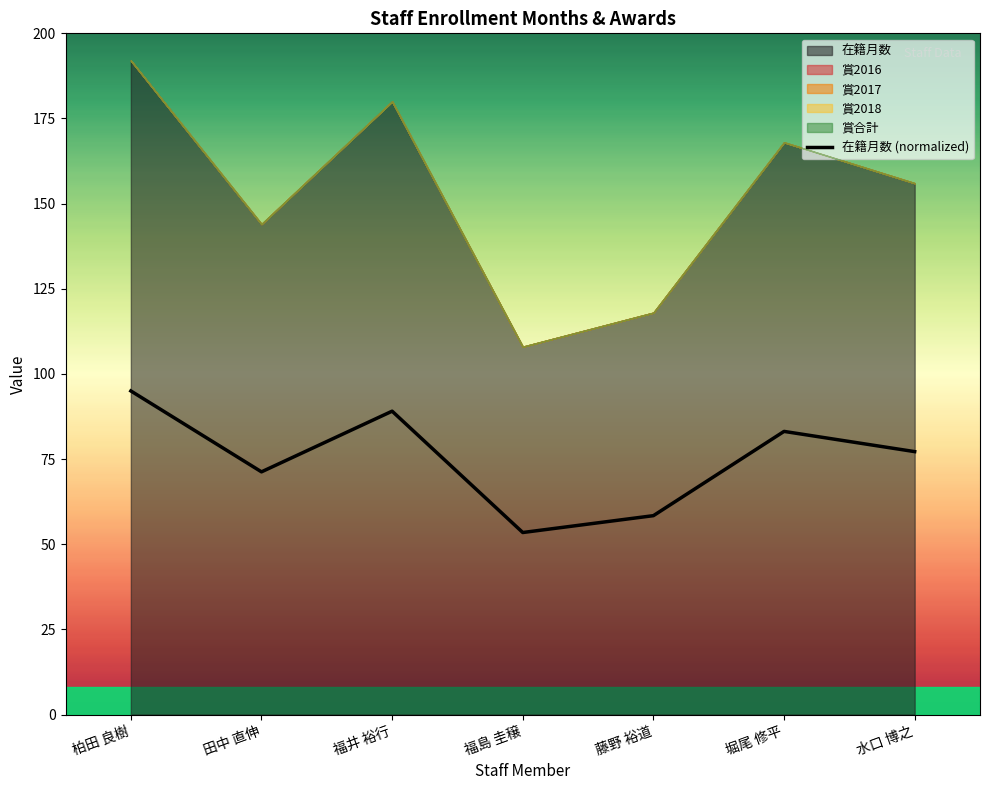

How many values are below 77?

3